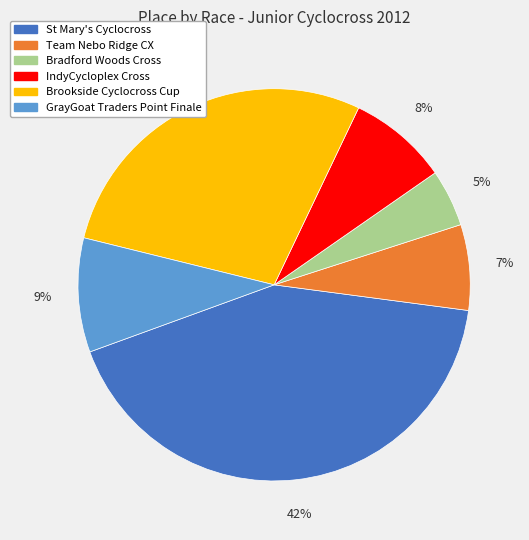

To the nearest percent, what percentage of the pie is GrayGoat Traders Point Finale?

9%